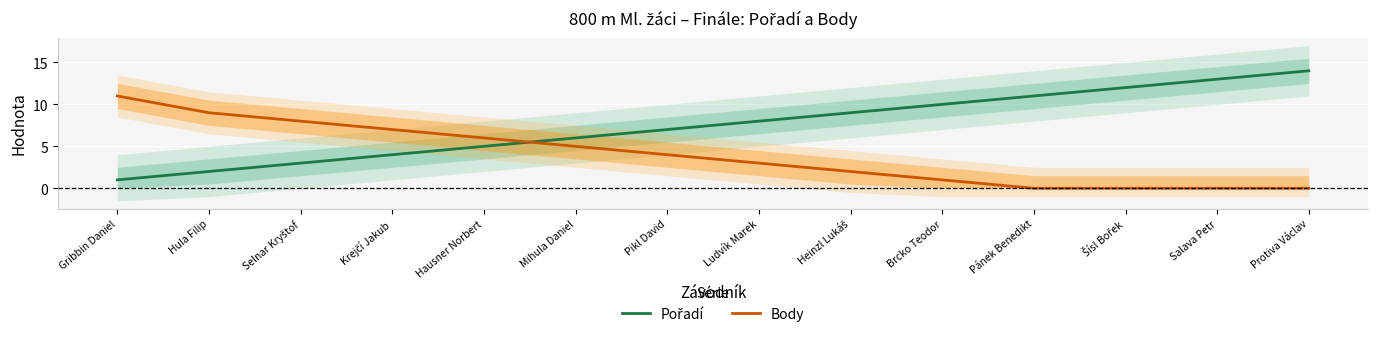

Read the Pořadí value at Selnar Kryštof, to the nearest 5.

5